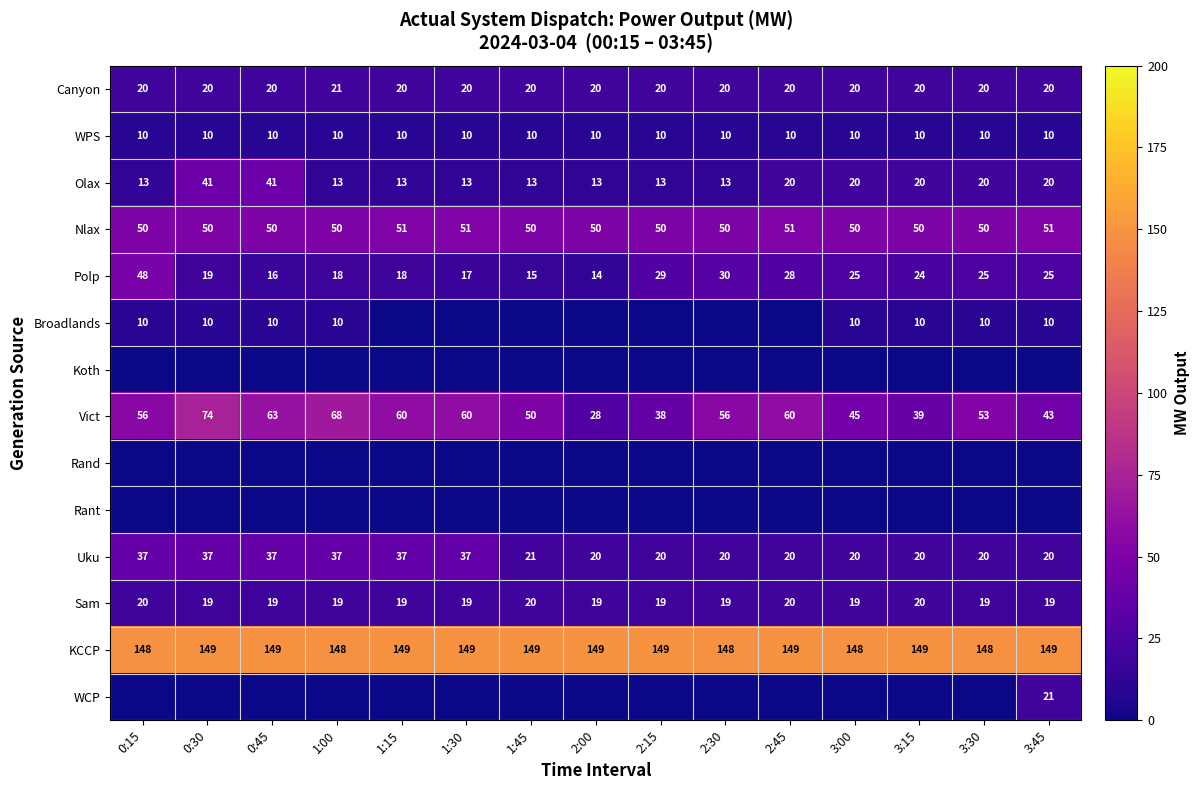

Between 1:00 and 1:45, which is larger?

1:00